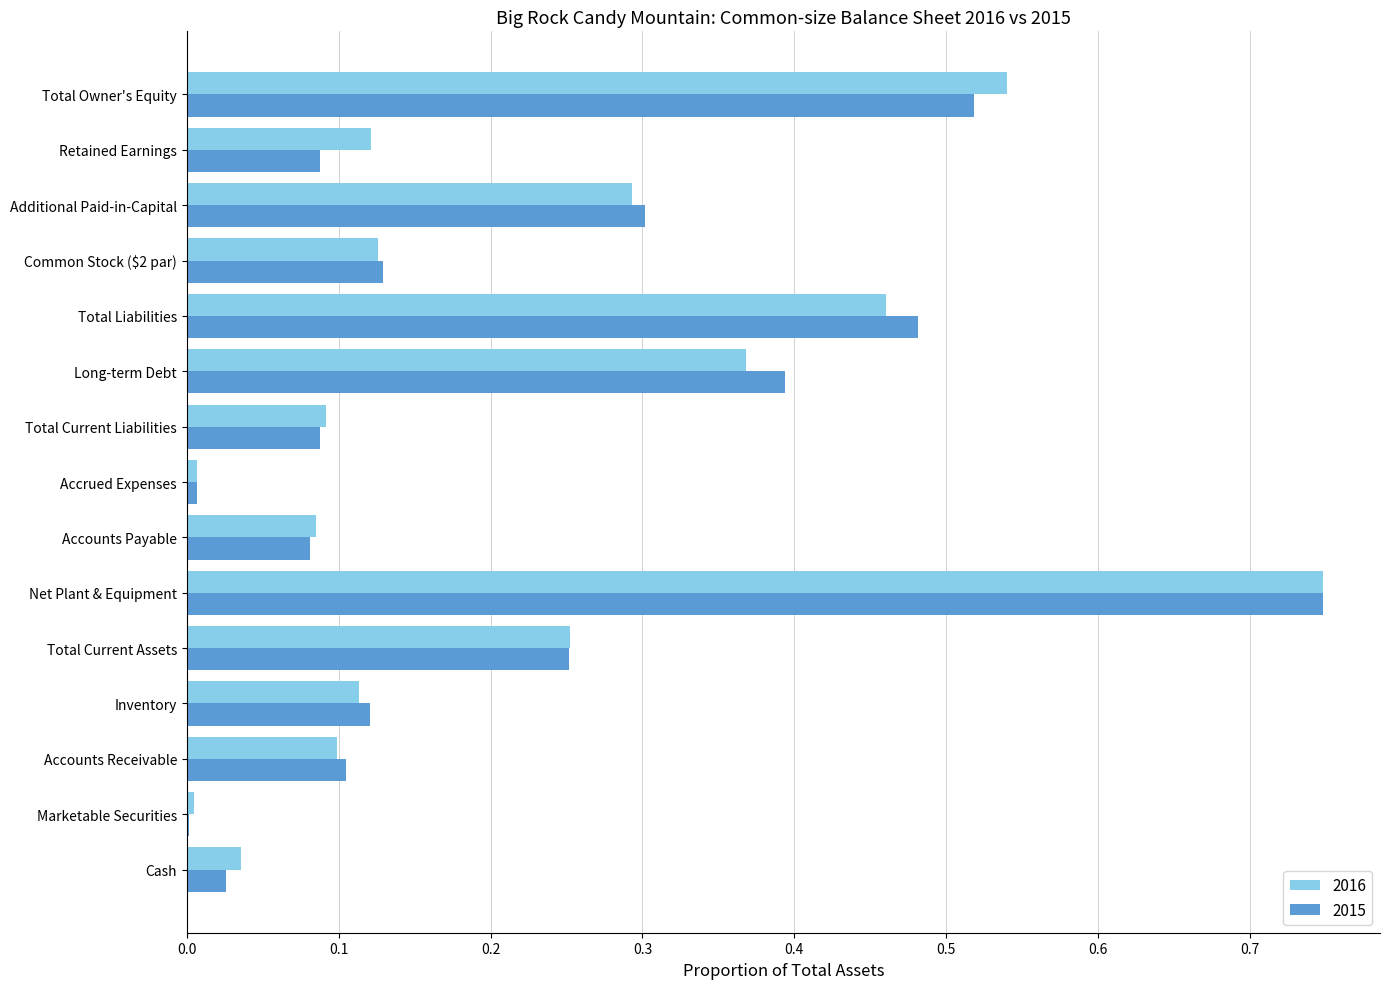

At which category does the chart reach its peak across all series?

Net Plant & Equipment